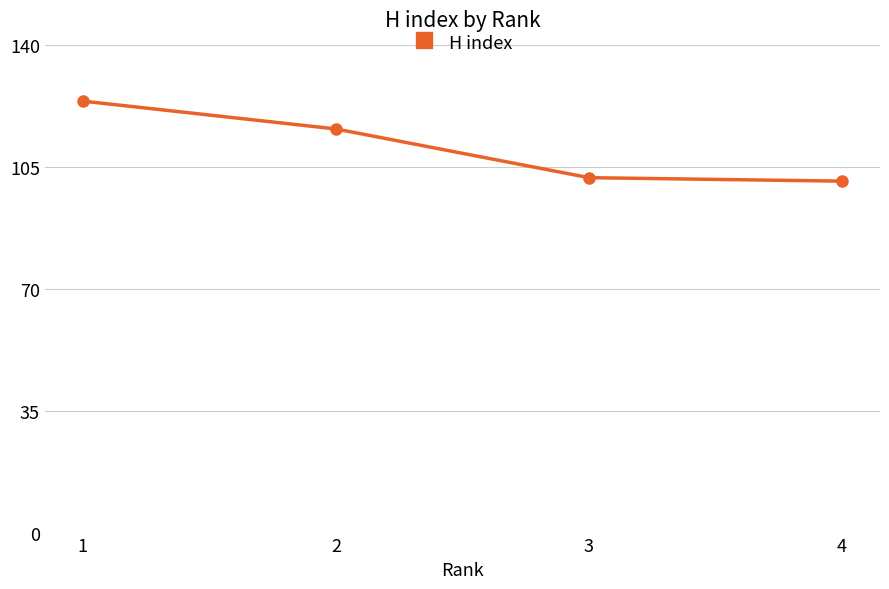

What value does the data have at 1, to the nearest 10?

120